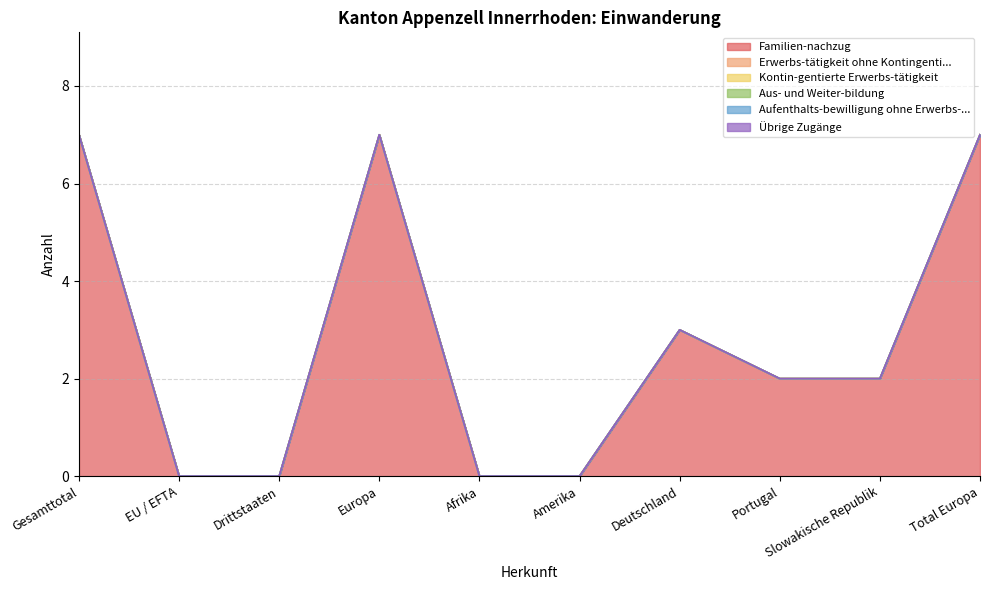

True or false: Aufenthalts-bewilligung ohne Erwerbs-... and Erwerbs-tätigkeit ohne Kontingenti... intersect in this chart.

False